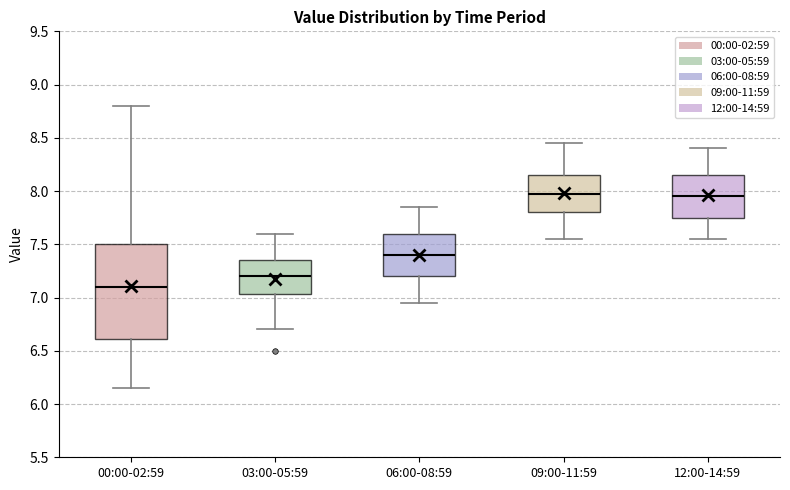

Where does the median line of the box for 12:00-14:59 sit on the y-axis? The values are not printed on the chart, so give them approximately, as read against the axis.

7.95